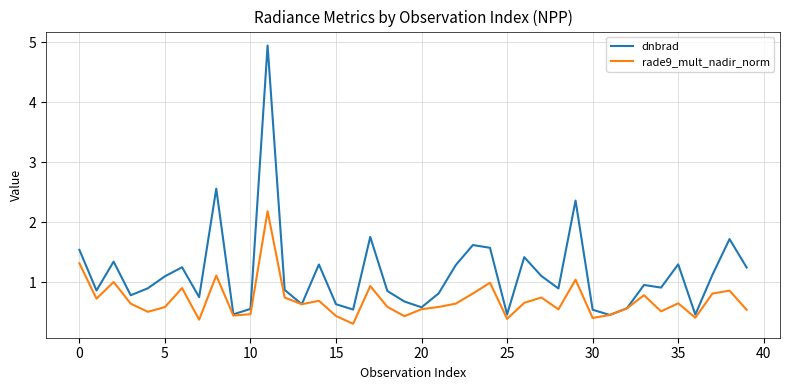

What is the maximum value shown in the chart?

4.9